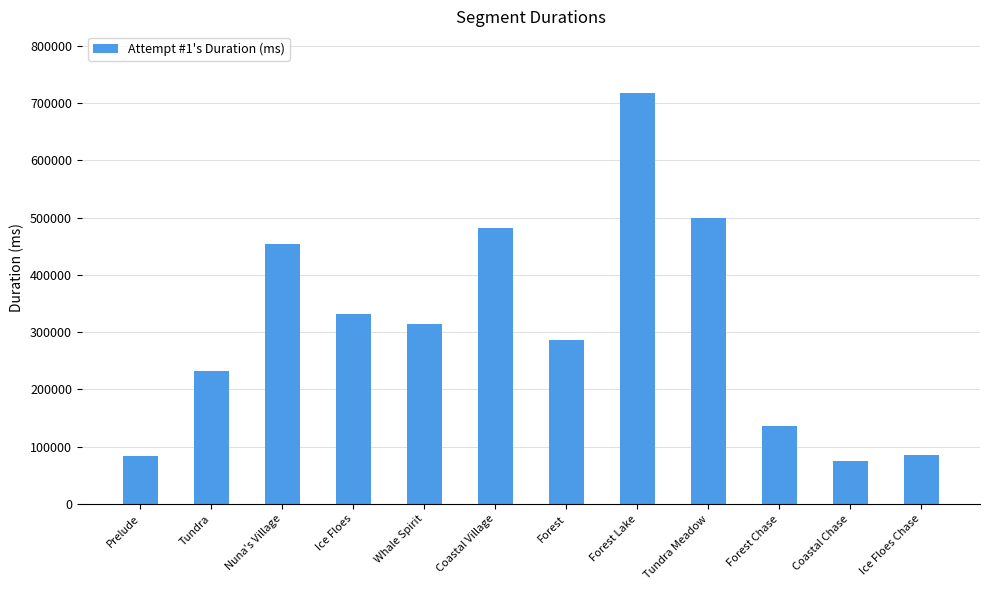

What is the difference between the maximum and minimum values?

643306